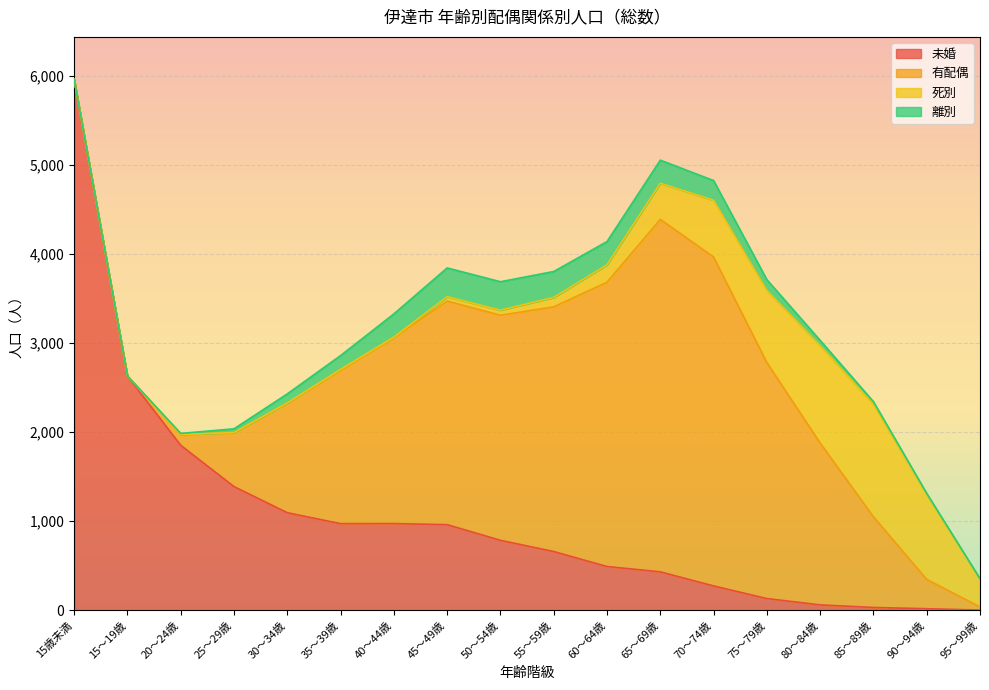

What are all the series names shown in the legend?

未婚, 有配偶, 死別, 離別